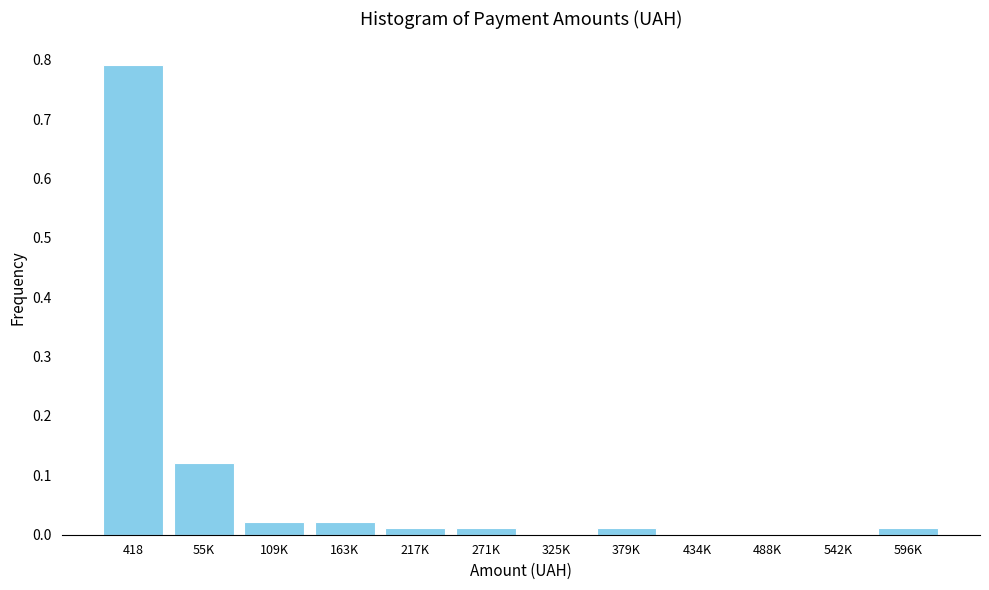

The value at 488K is 0.0. True or false?

True